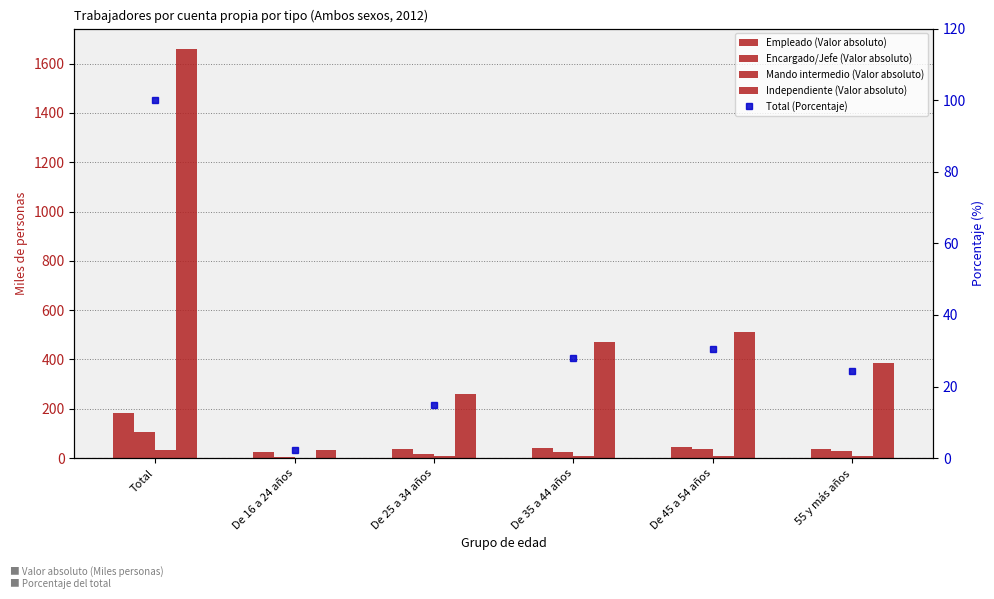

What is the difference between the second highest and second lowest values in the Total (Porcentaje) series?

15.8